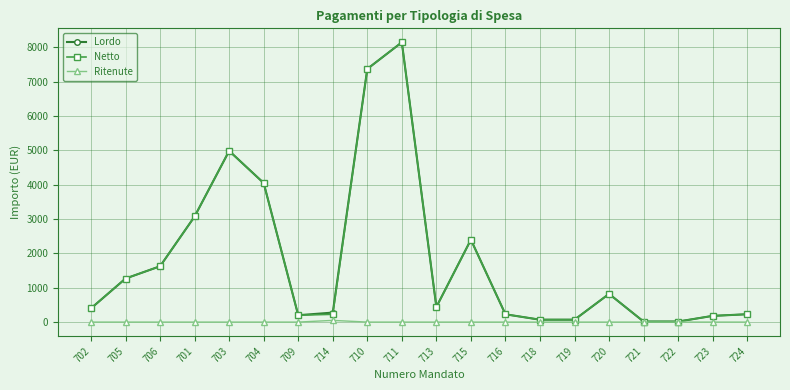

What is the difference between the highest and lowest values at 706?

1626.2